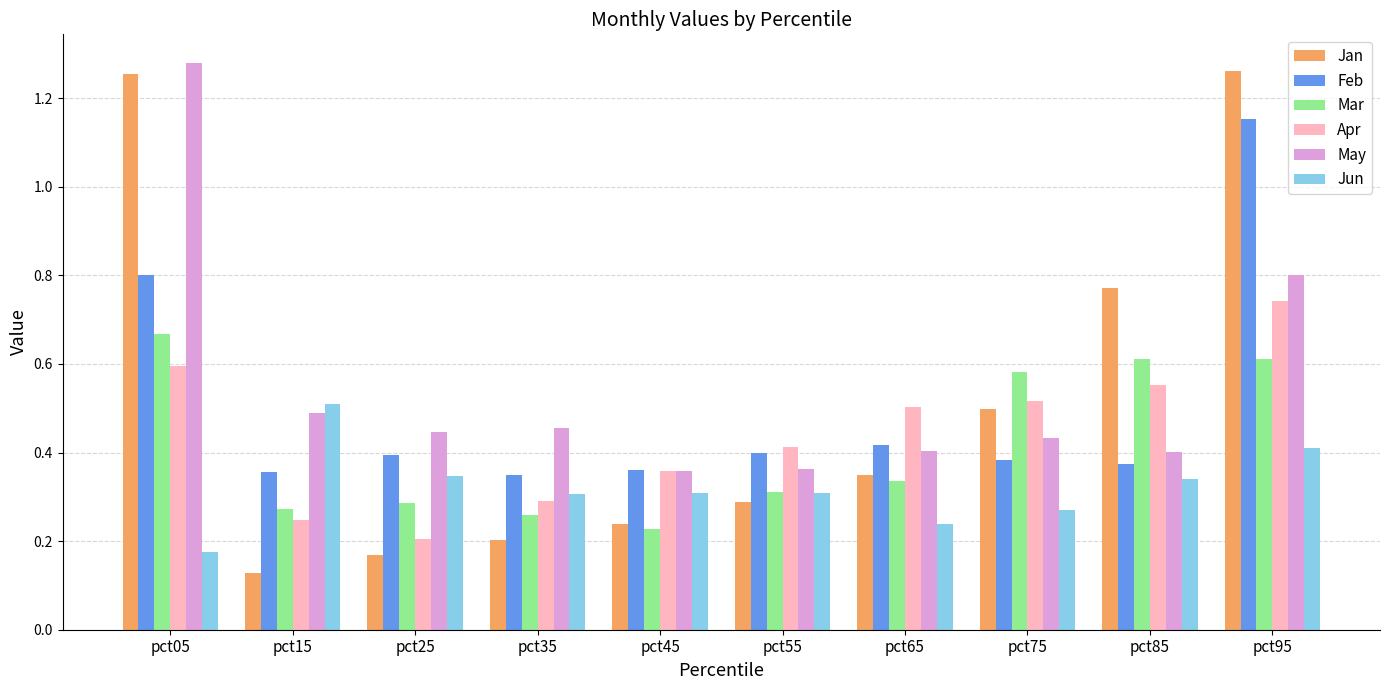

Which series has the largest range (max minus min)?

Jan